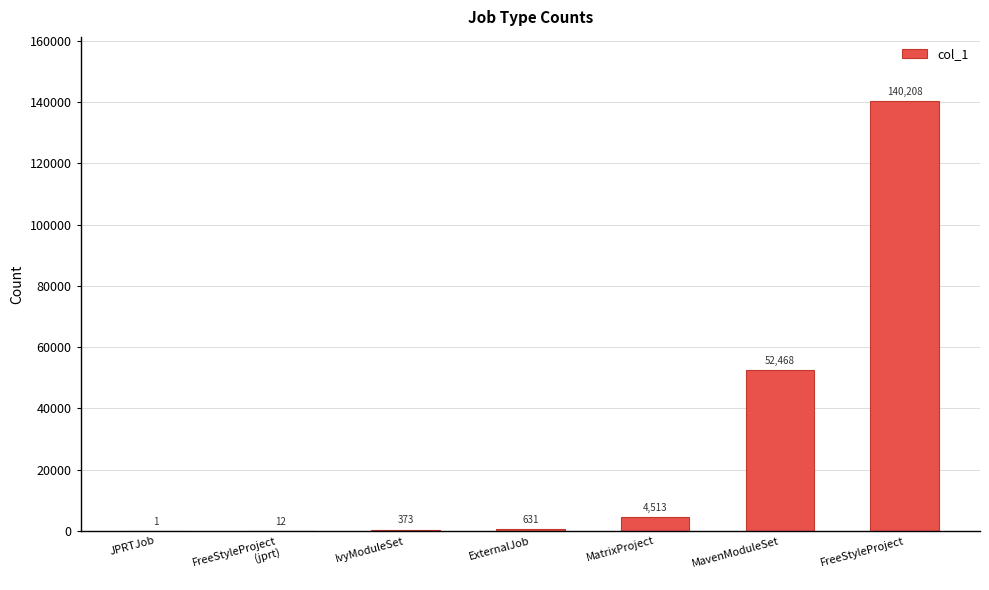

True or false: the data shows 52468 at MavenModuleSet.

True